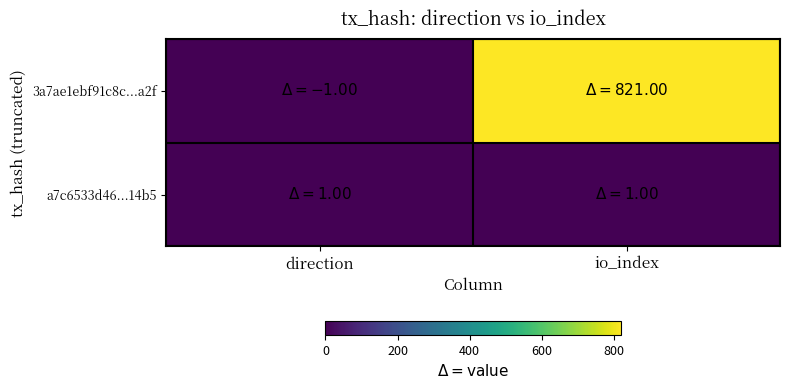

At which category is the sum across all series the highest?

io_index